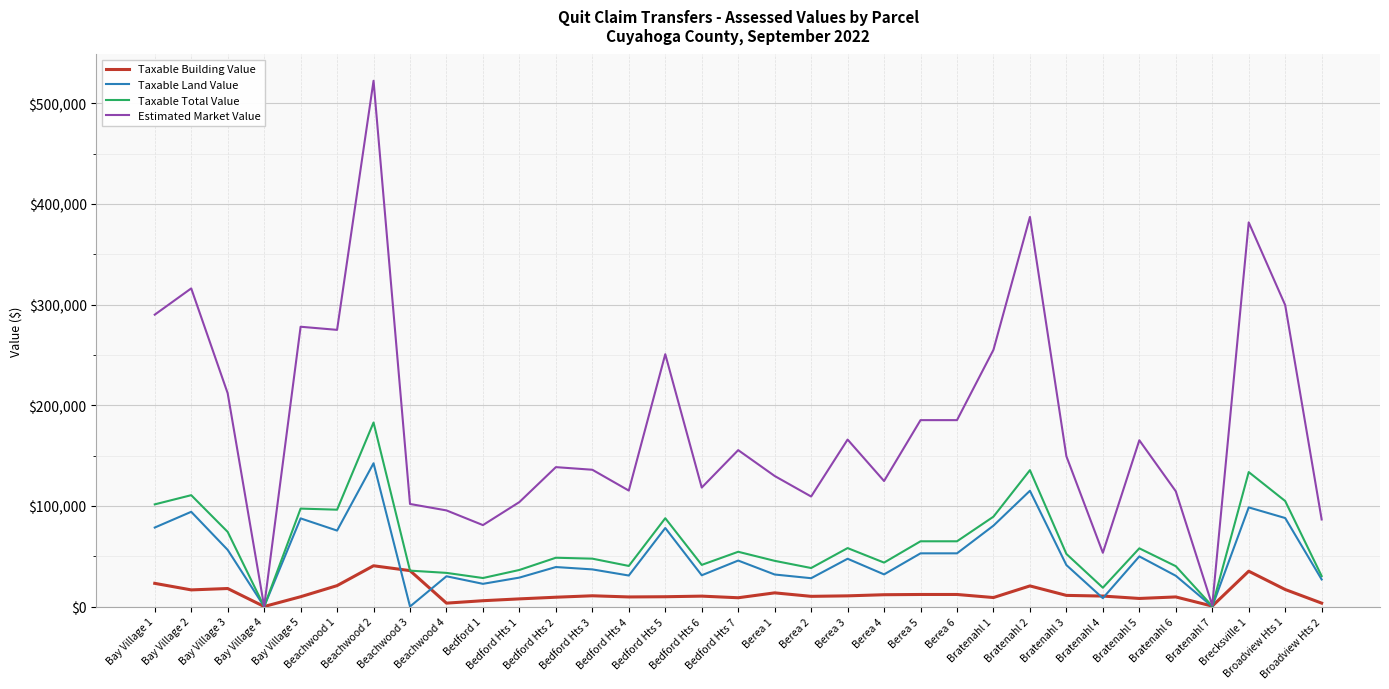

What is the difference between the second highest and second lowest values in the Taxable Total Value series?

135065